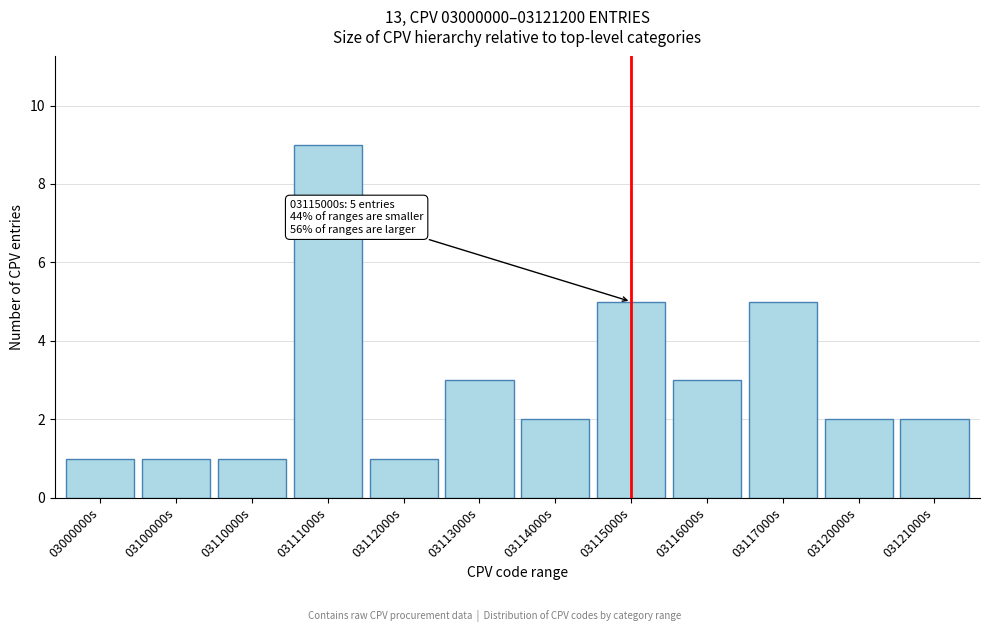

Reading left to right, extract all data points from this chart.

1	1	1	9	1	3	2	5	3	5	2	2